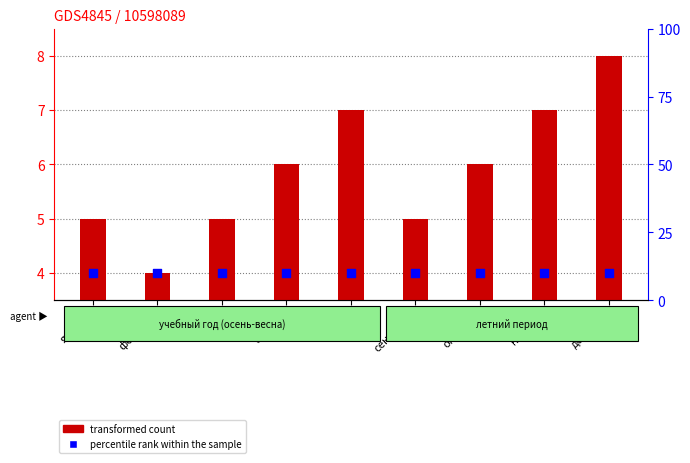

What is the total value across all series at ноябрь?

17